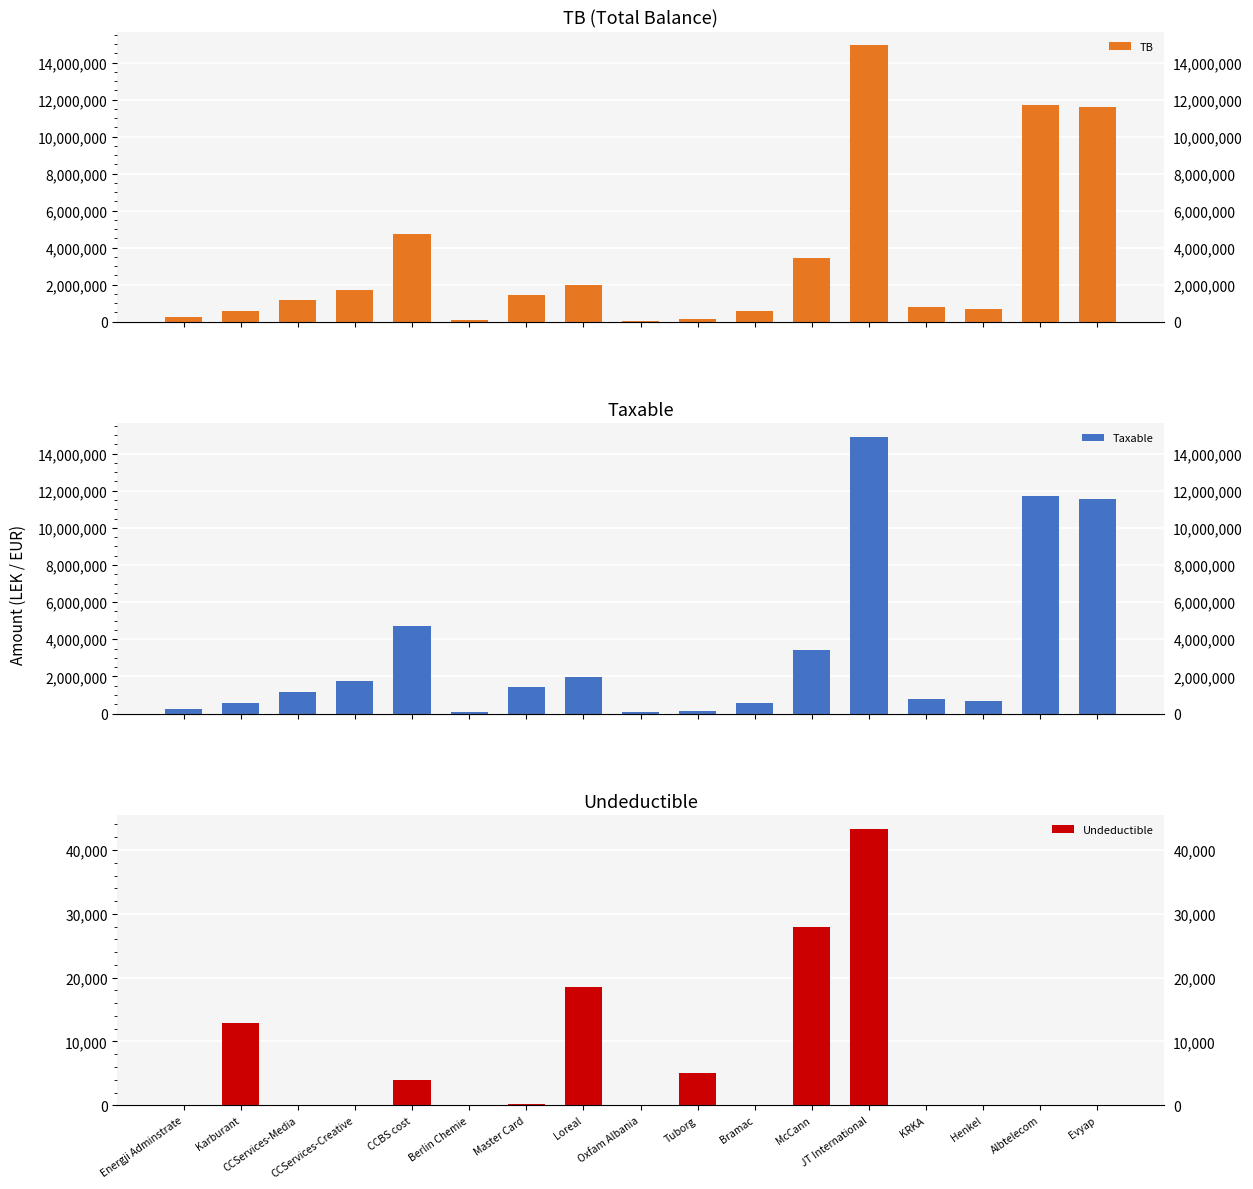

Between CCServices-Creative and CCBS cost, which is larger?

CCBS cost